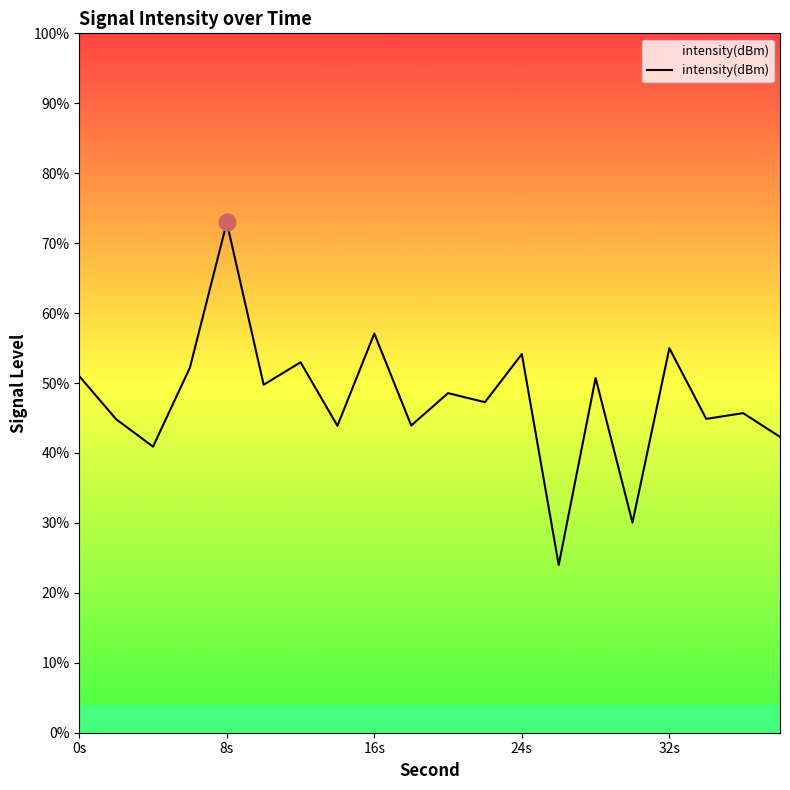

Does the chart display data point markers on the line(s)?

No